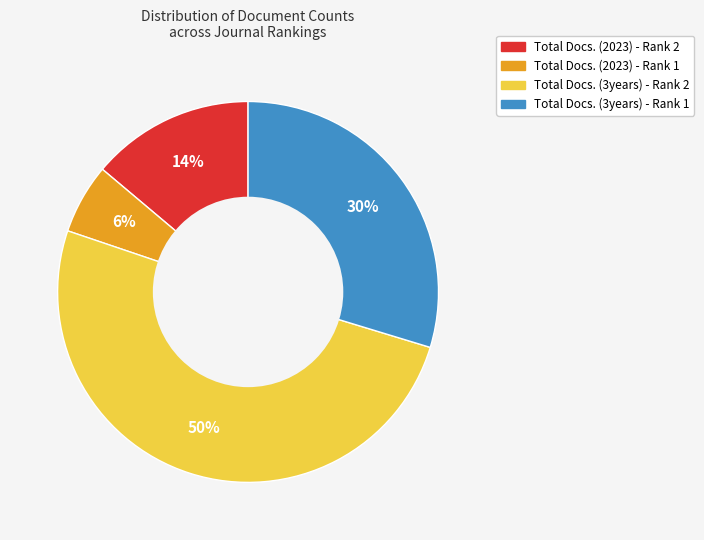

Which category accounts for the majority?

Total Docs. (3years) - Rank 2